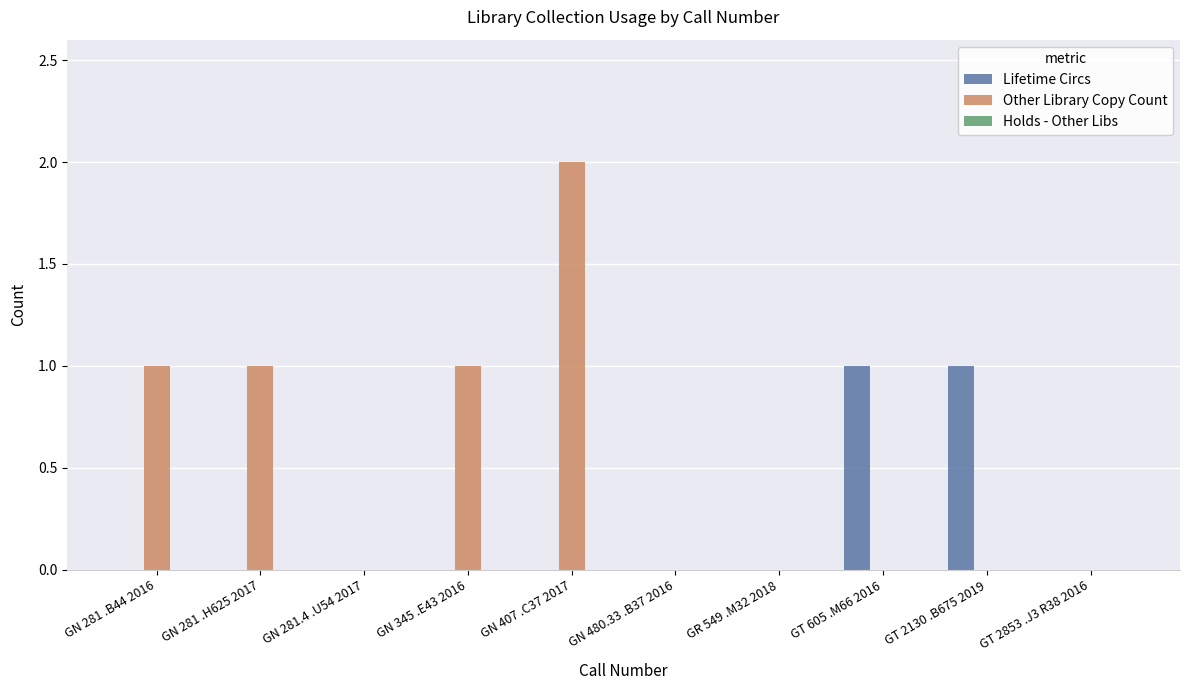

Which series has the largest total across all categories?

Other Library Copy Count